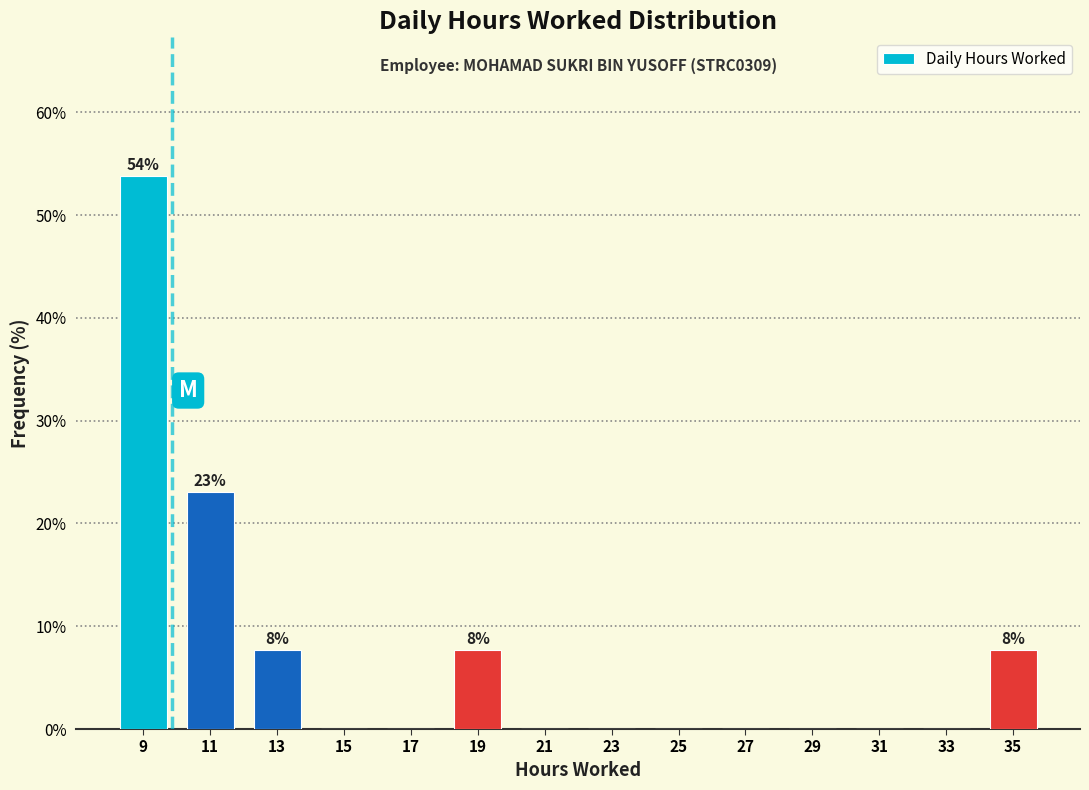

Which range on the x-axis has the tallest bar?

8 to 10